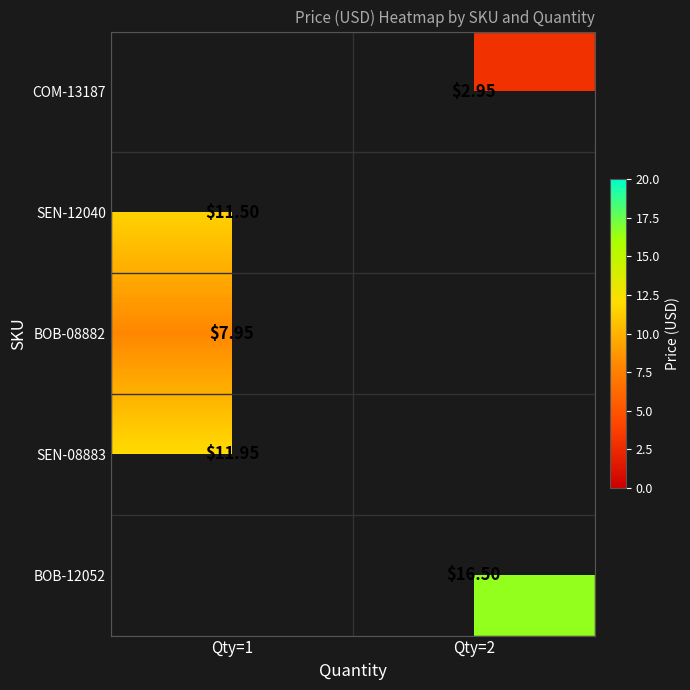

Count the number of data series in this chart.

5